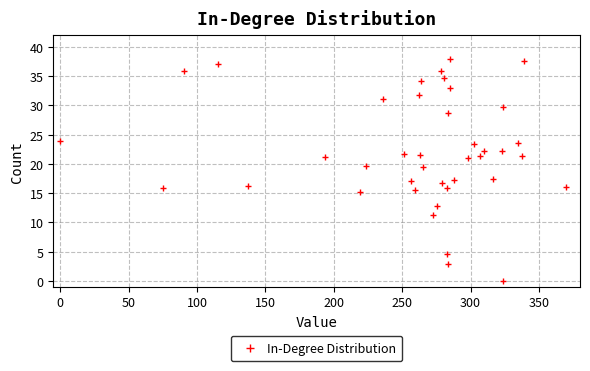

What is the range of Y values (max minus min)?

38.0